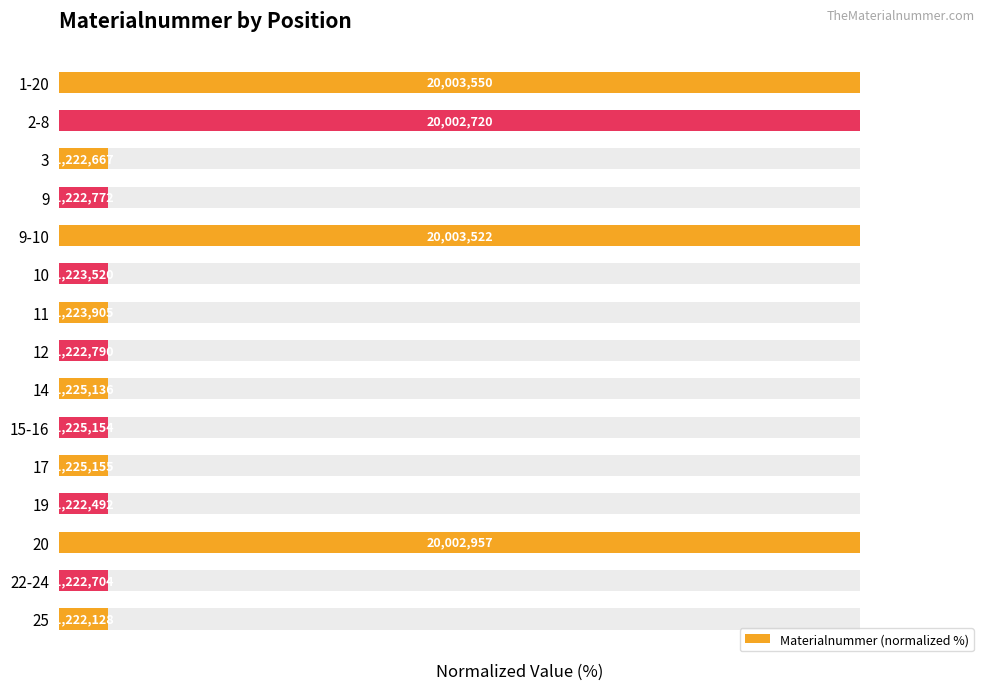

Are the bars grouped side by side (vs. stacked)?

No